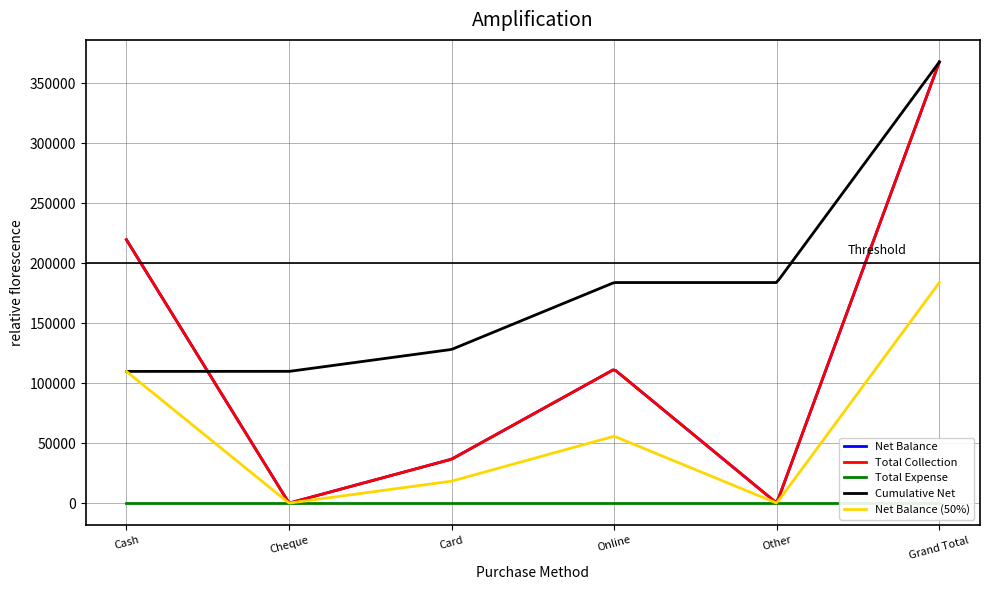

What is the difference between the maximum and second lowest values in the Net Balance series?

367609